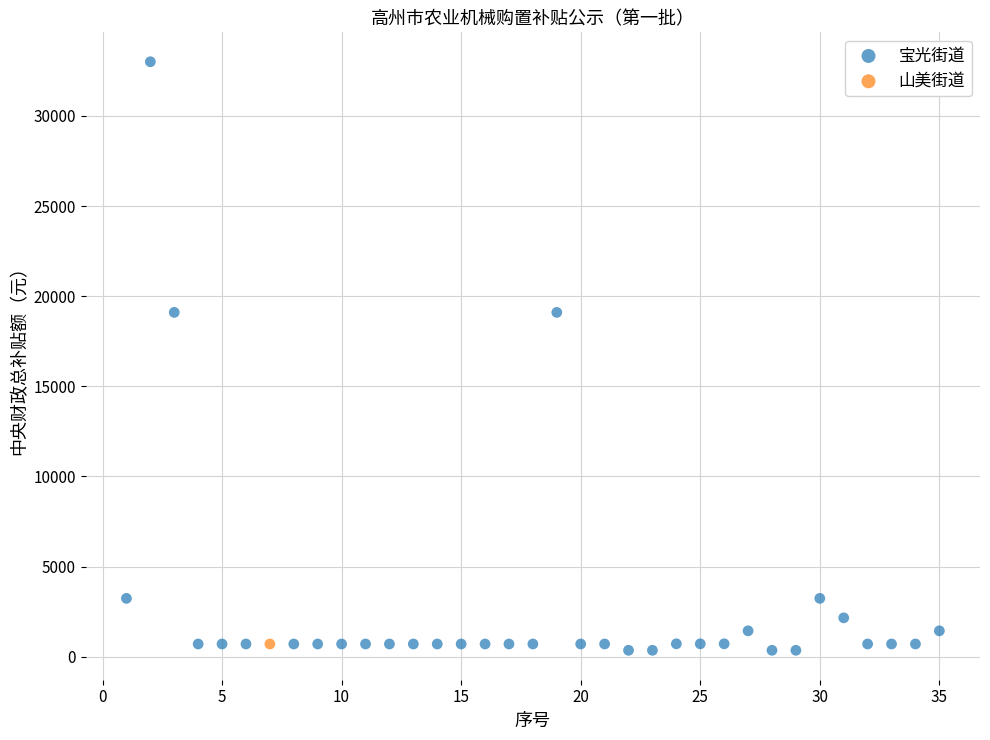

What are all the series names shown in the legend?

宝光街道, 山美街道